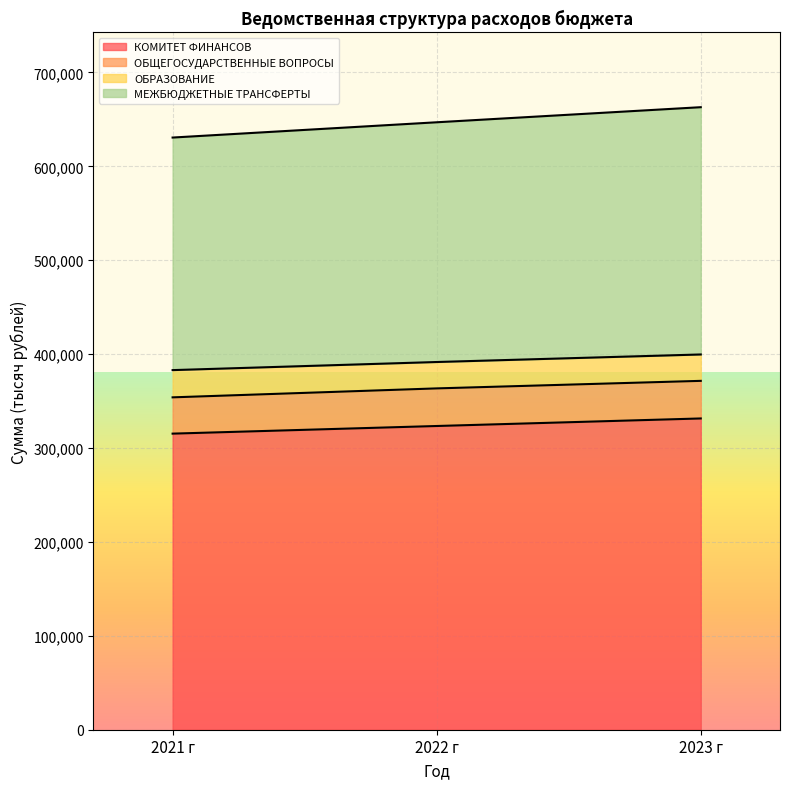

Which category has the lowest value in the КОМИТЕТ ФИНАНСОВ series?

2021 г